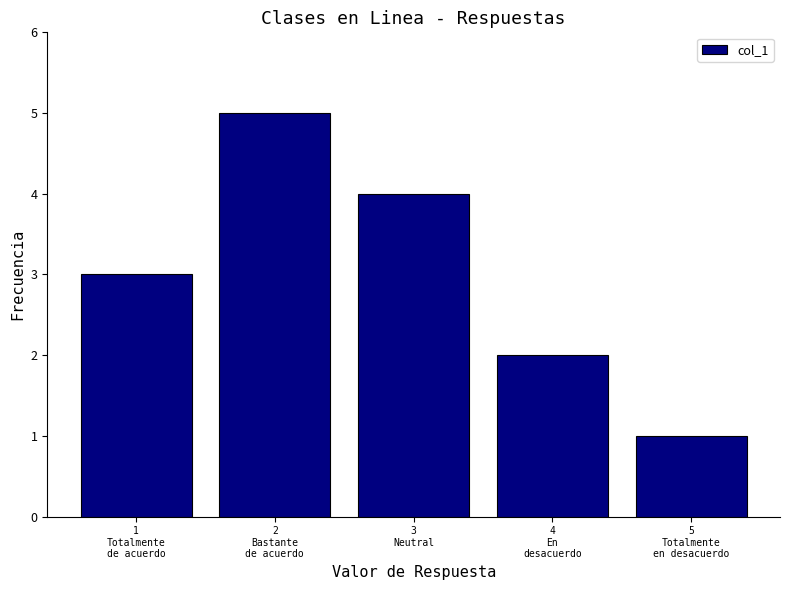

Reading left to right, extract all data points from this chart.

3	5	4	2	1